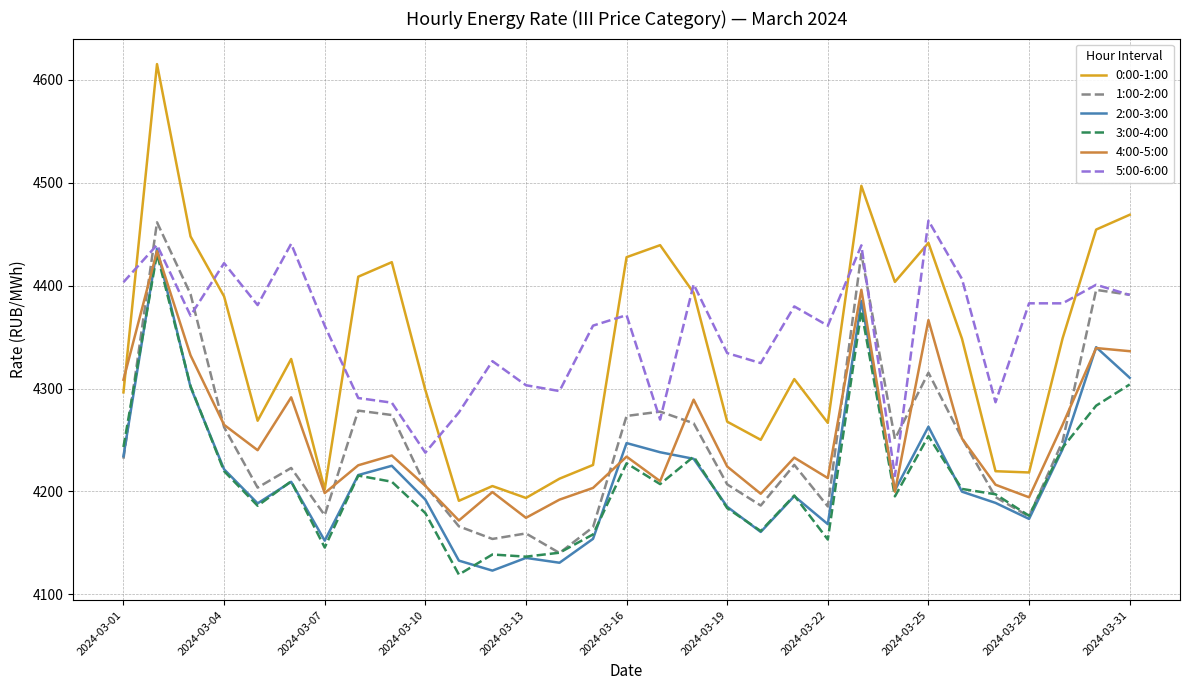

True or false: 4:00-5:00 and 5:00-6:00 intersect in this chart.

False